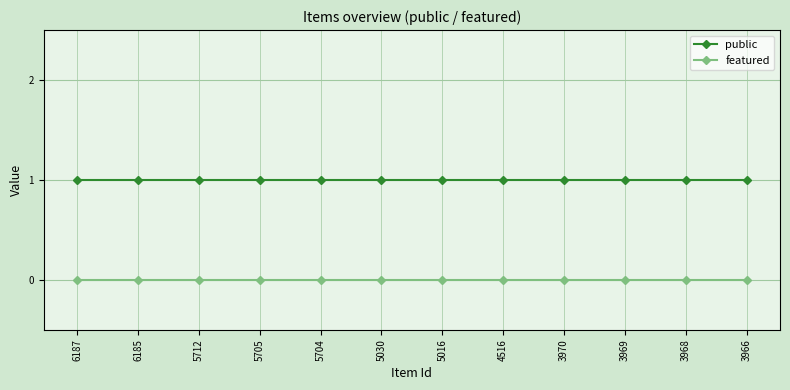

True or false: featured and public cross at least once.

False